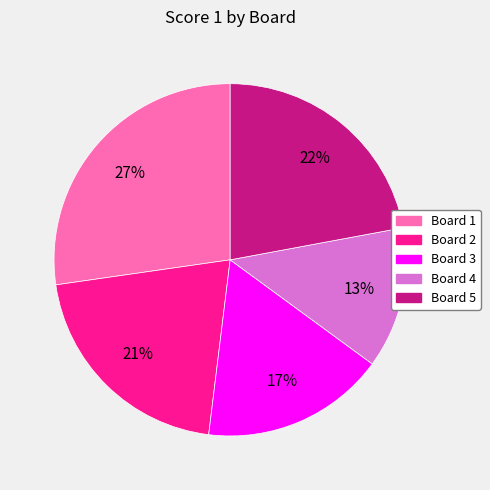

What percentage is the Board 1 slice, to the nearest percent?

27%